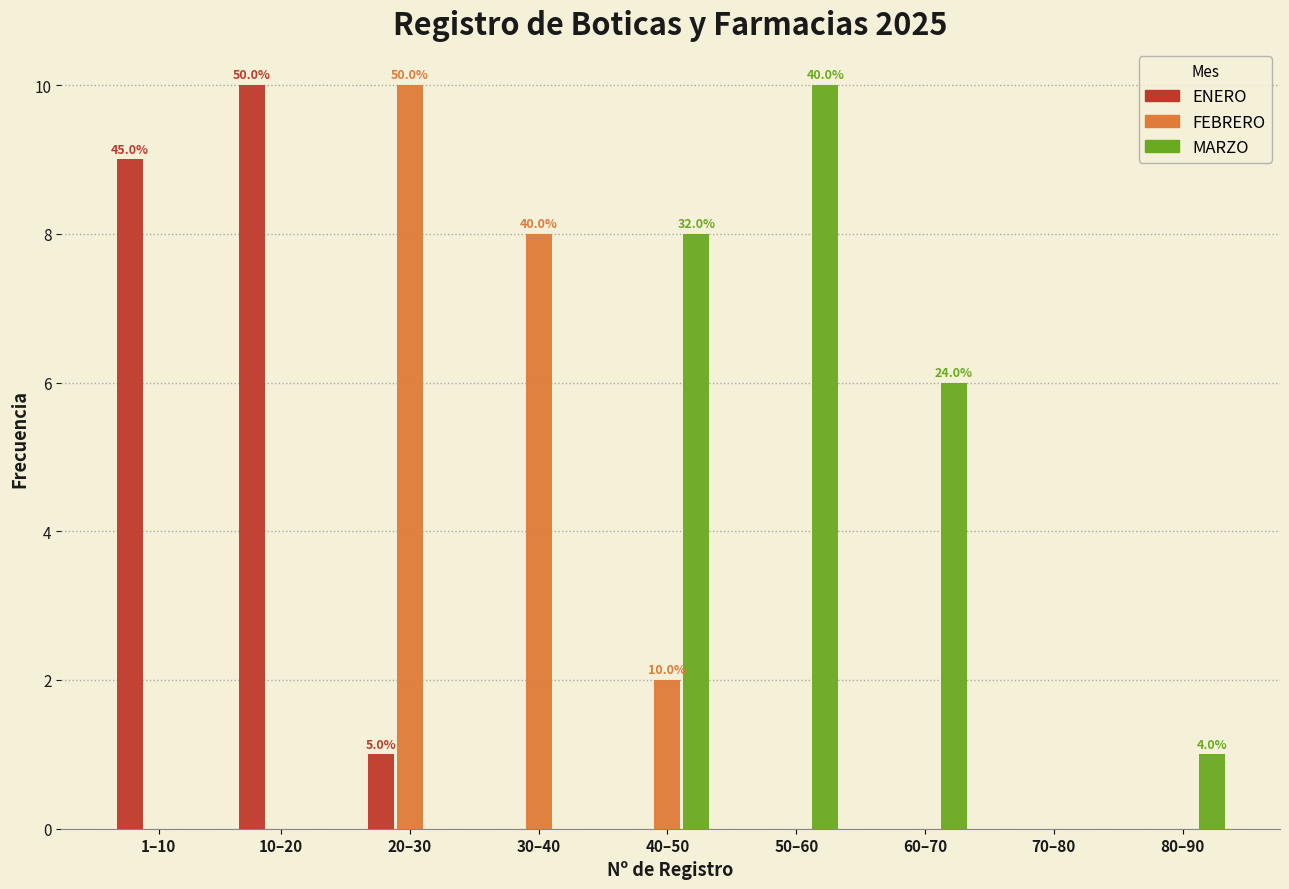

Is the value of MARZO at 40–50 greater than the value of FEBRERO at 50–60?

Yes